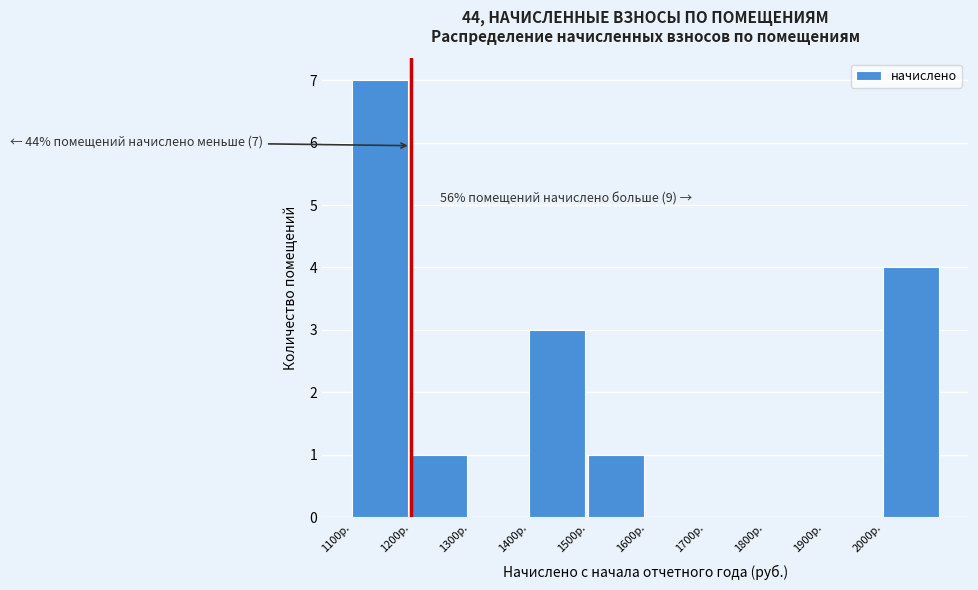

Over which range of the x-axis is the bar tallest?

1100 to 1200